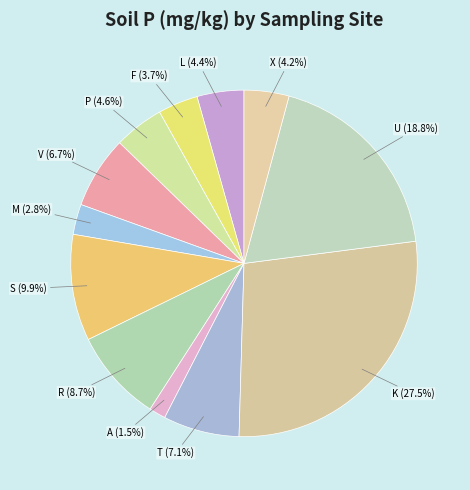

Is there any slice that represents more than half of the pie?

No